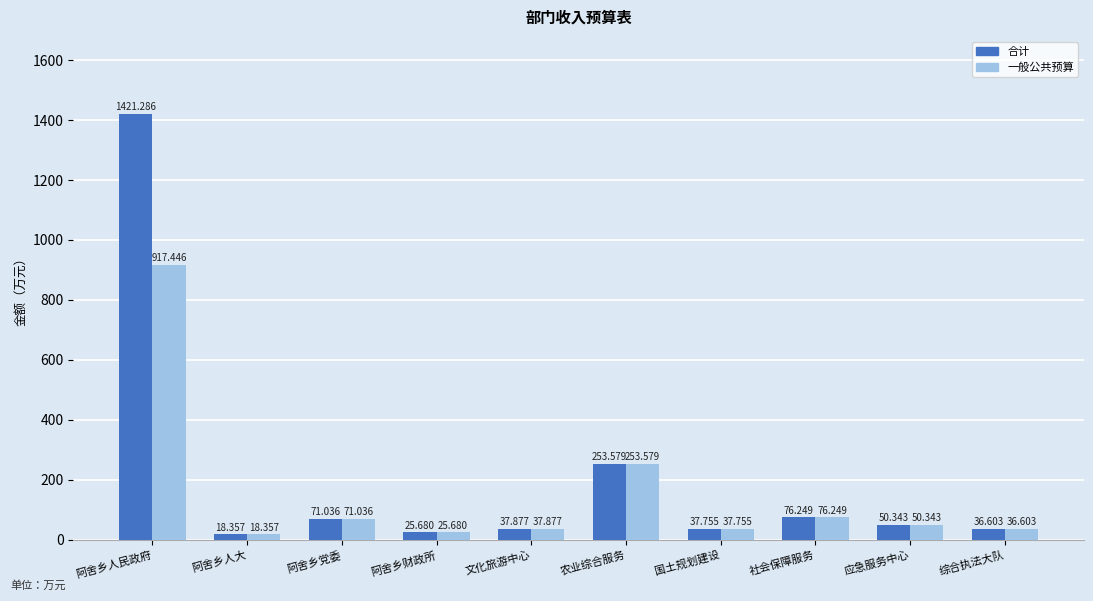

What is the value of the 一般公共预算 bar at the 9th from the left?

50.3